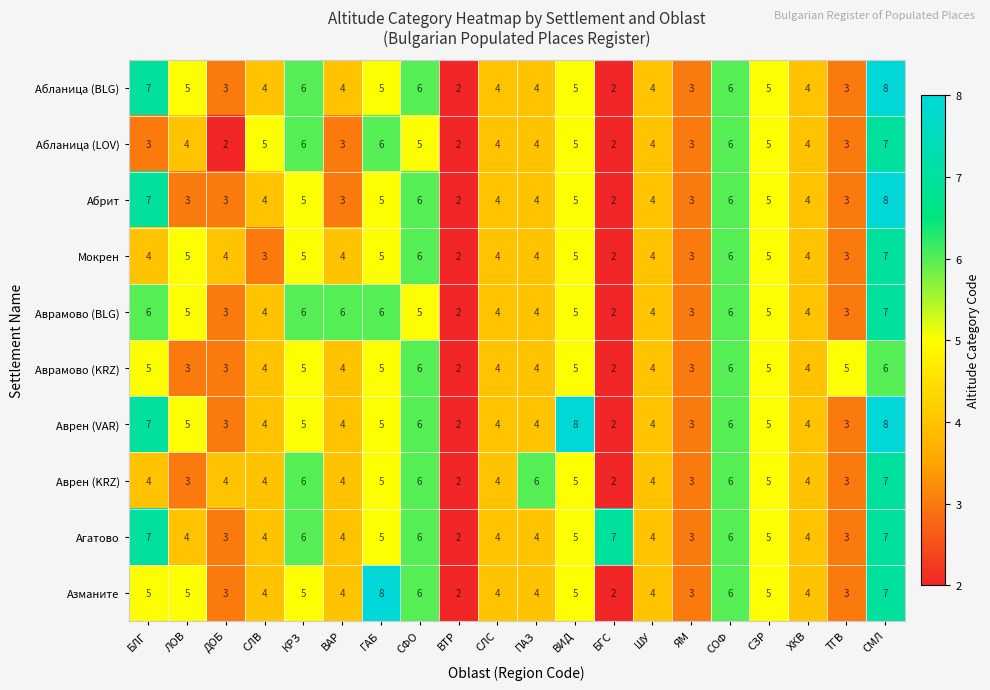

At which label does Агатово reach its minimum?

ВТР